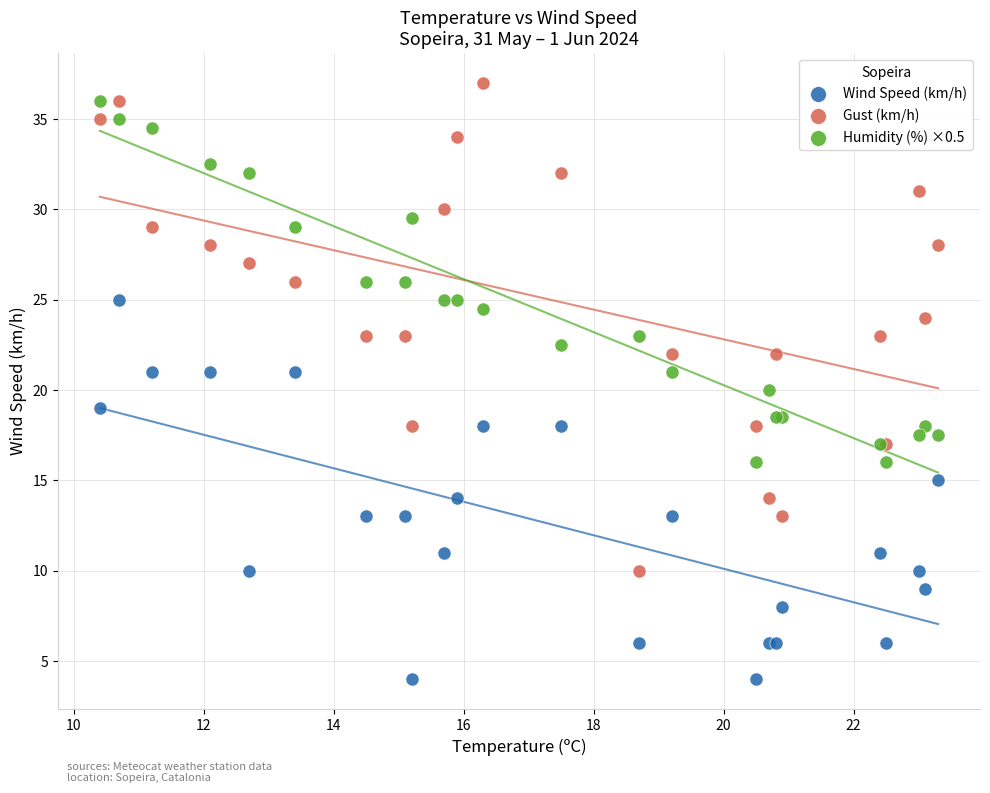

What is the X range (max minus min) for the scatter plot?

12.9